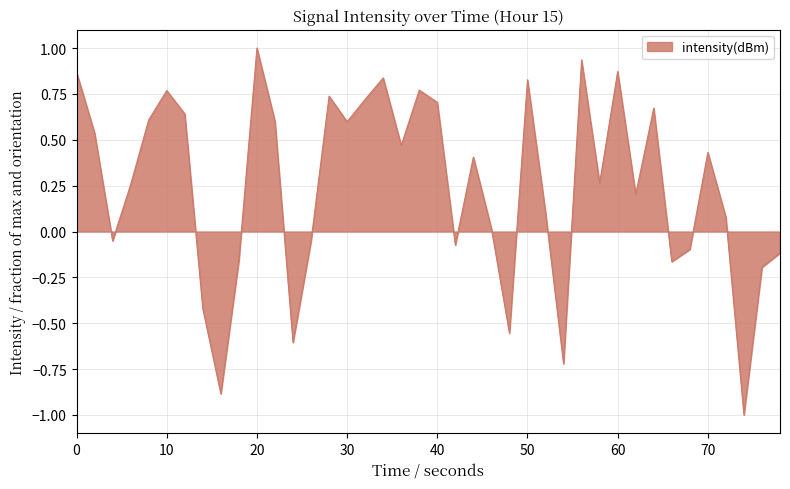

What is the minimum value shown in the chart?

-1.0